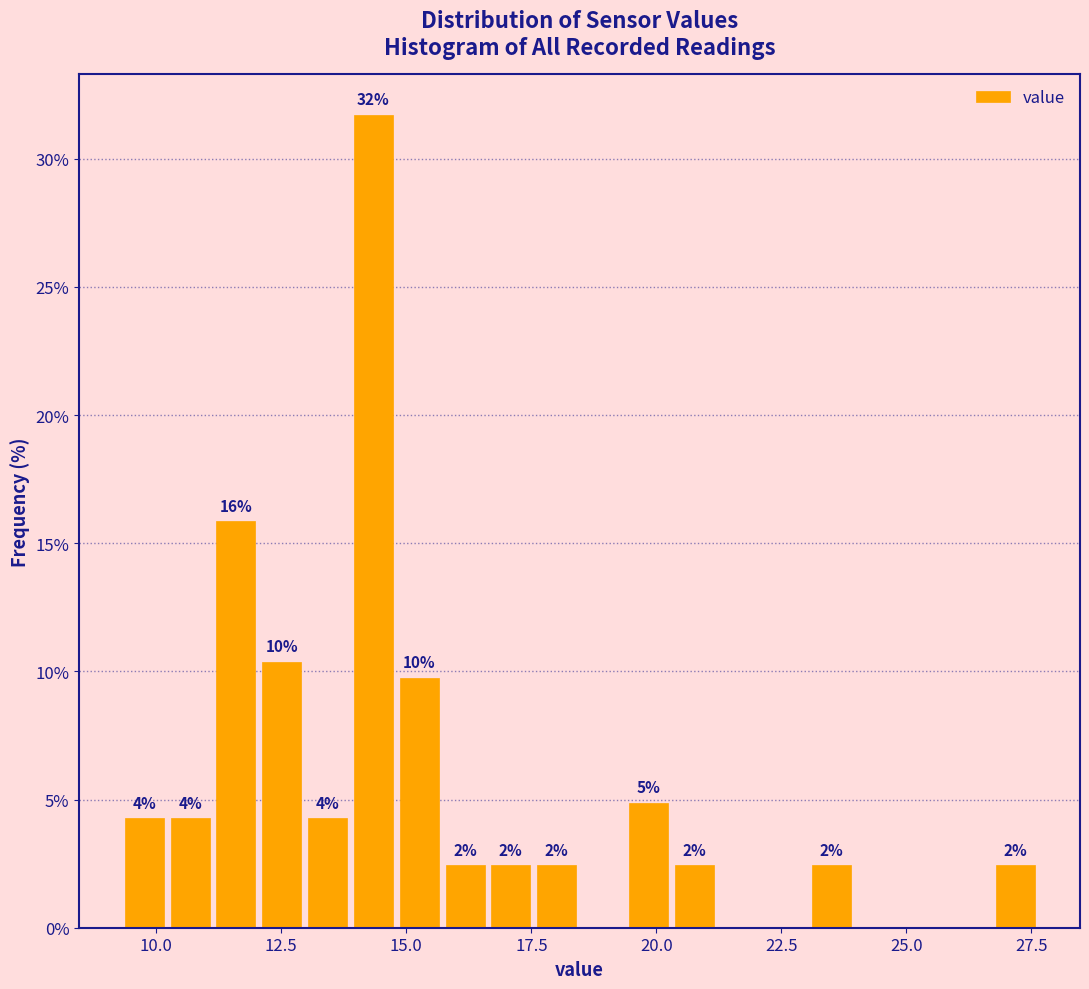

Around what value on the x-axis is the tallest bar? Give the approximate position of its centre, as read against the axis.

14.5